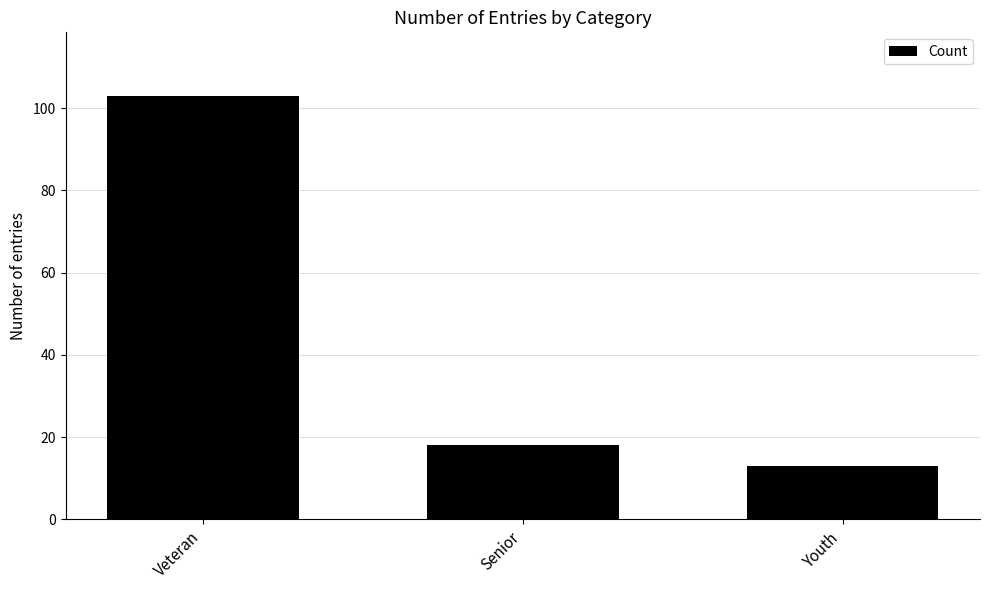

The value at Veteran is 41. True or false?

False